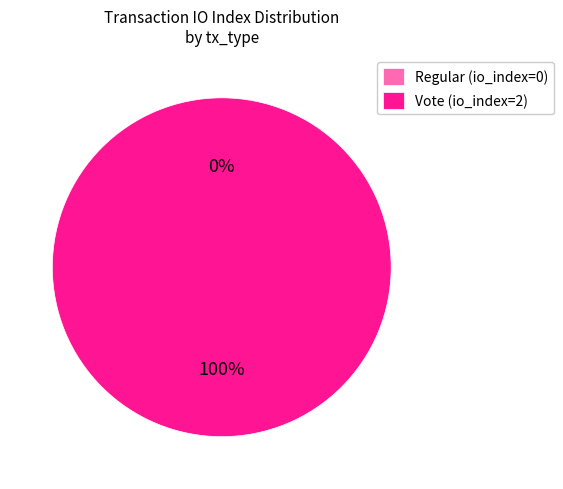

Rank the categories by value from highest to lowest.

Vote, Regular